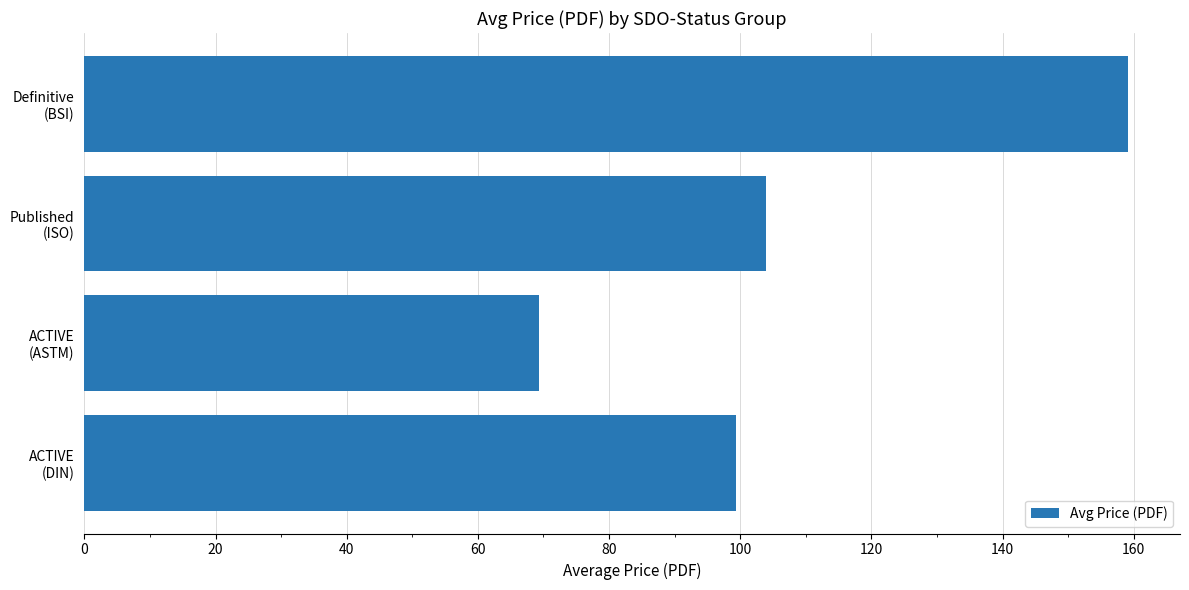

What is the maximum value shown in the chart?

159.1